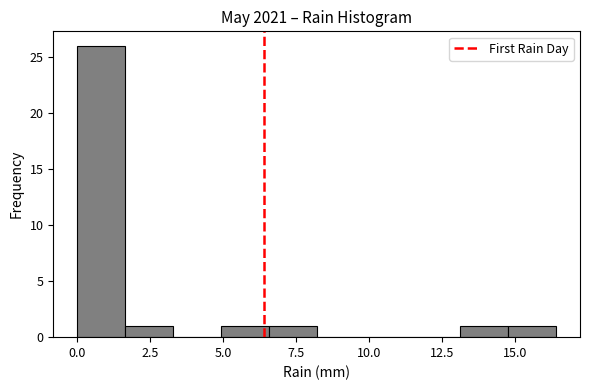

Around what value on the x-axis is the tallest bar? Give the approximate position of its centre, as read against the axis.

1.0